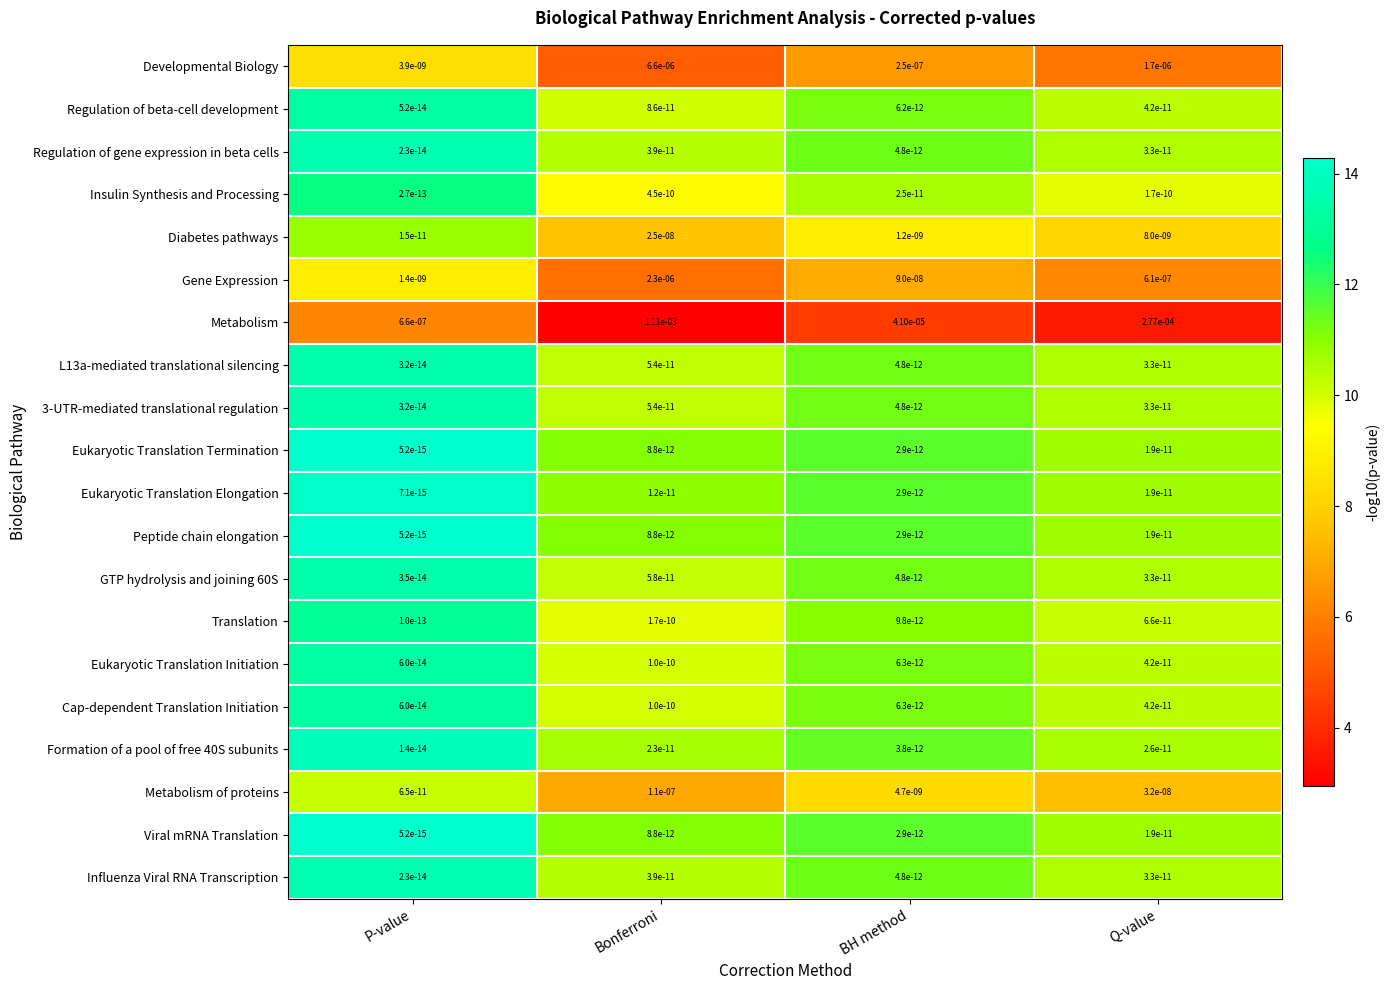

At which category is the sum across all series the highest?

Bonferroni